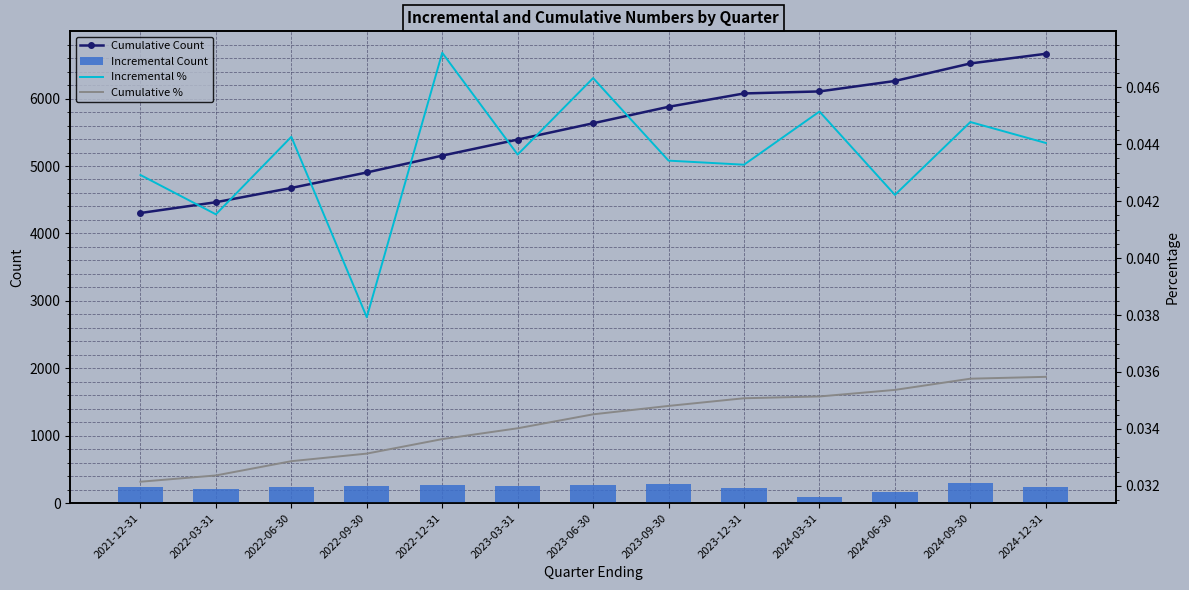

Reading right to left, extract all data points from this chart.

Cumulative Count: 6664.0	6521.0	6261.0	6106.0	6076.0	5878.0	5634.0	5392.0	5154.0	4904.0	4675.0	4463.0	4303.0
Incremental Count: 247.0	299.0	165.0	94.0	220.0	278.0	264.0	262.0	271.0	253.0	236.0	215.0	244.0
Incremental %: 0.0	0.0	0.0	0.0	0.0	0.0	0.0	0.0	0.0	0.0	0.0	0.0	0.0
Cumulative %: 0.0	0.0	0.0	0.0	0.0	0.0	0.0	0.0	0.0	0.0	0.0	0.0	0.0